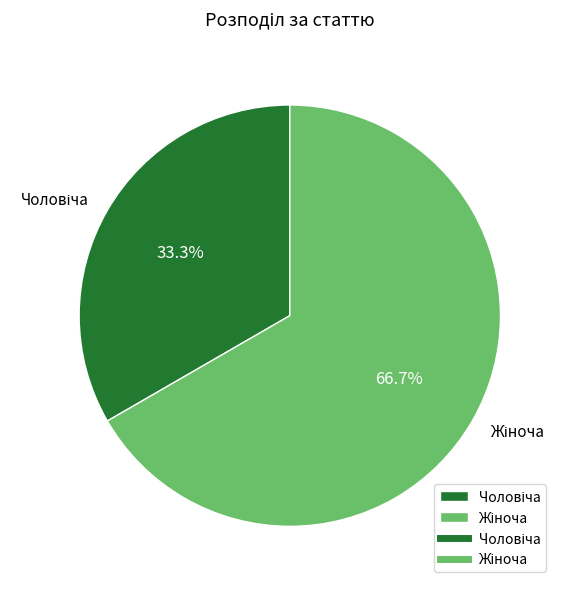

Is there a majority slice in this chart?

Yes